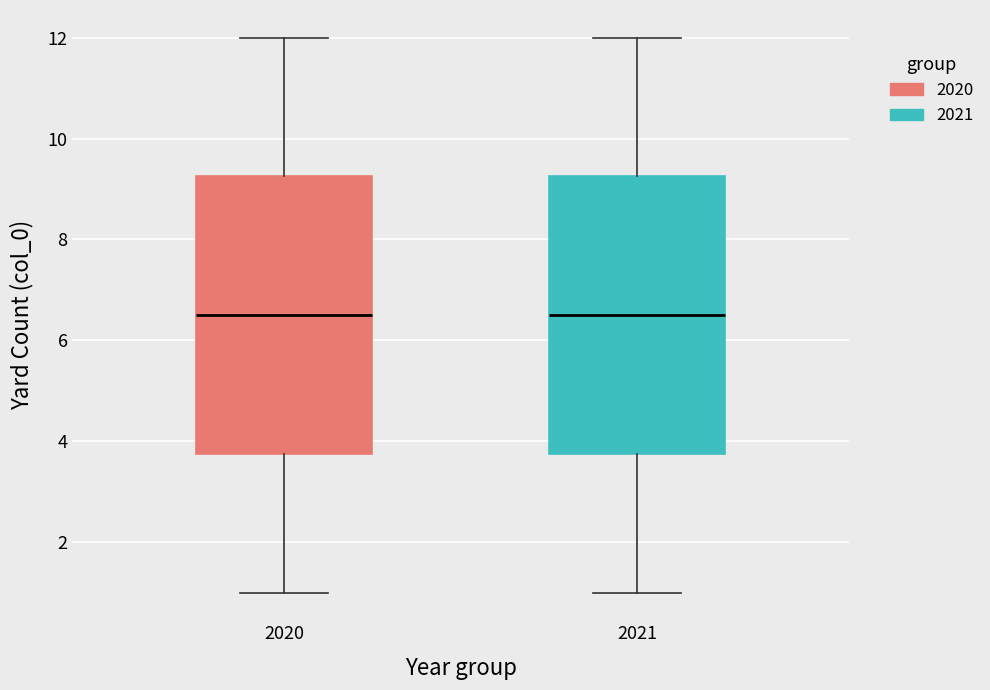

Where is the lower edge of the box at x = 2021 on the y-axis? The values are not printed on the chart, so give them approximately, as read against the axis.

3.8